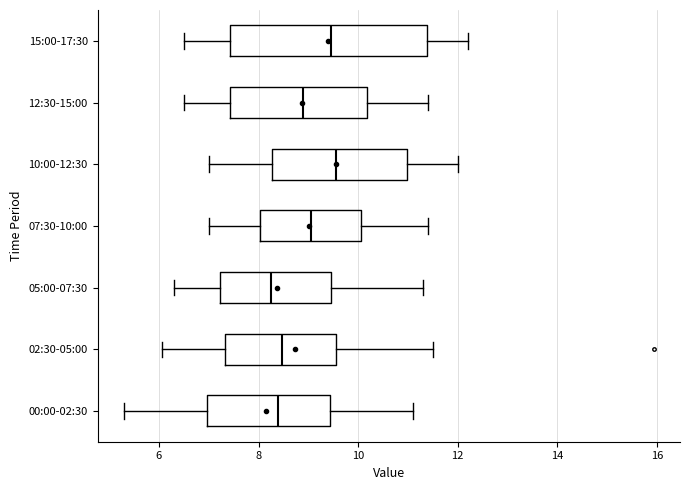

Where is the right edge of the box for 05:00-07:30 on the x-axis? The values are not printed on the chart, so give them approximately, as read against the axis.

9.4